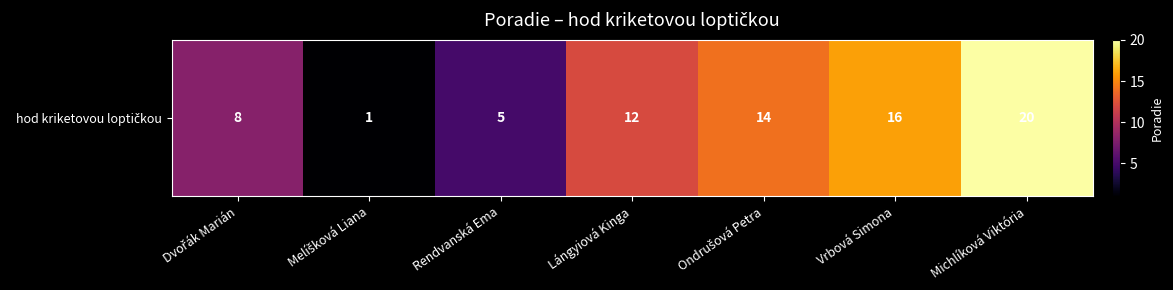

List the labels in order of value, largest first.

Michlíková Viktória, Vrbová Simona, Ondrušová Petra, Lángyiová Kinga, Dvořák Marián, Rendvanská Ema, Melíšková Liana